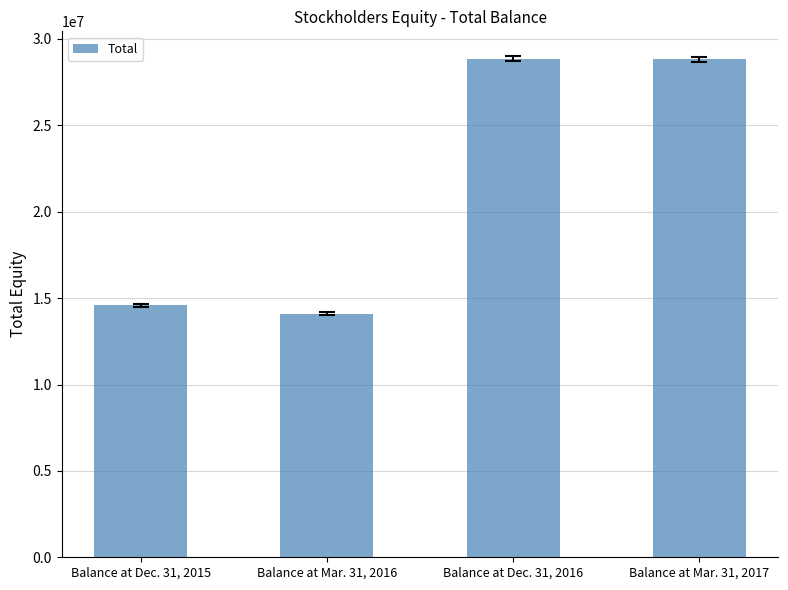

Is it true that the value at Balance at Dec. 31, 2015 is 21887209?

False